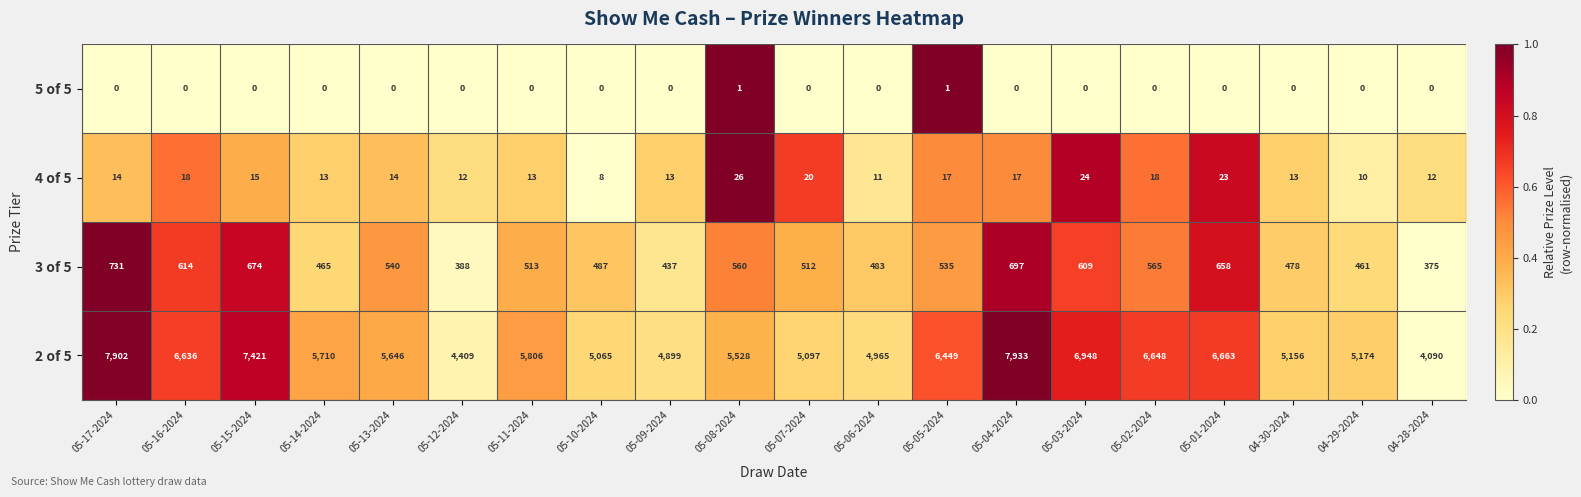

What is the sum of all 4 of 5 values?

311